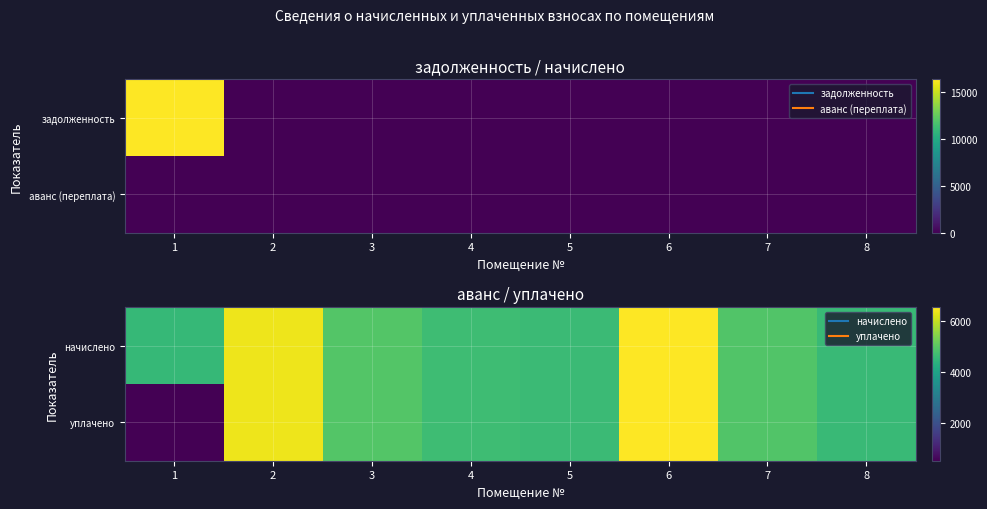

At 1, list the series in order from smallest to largest.

уплачено, начислено